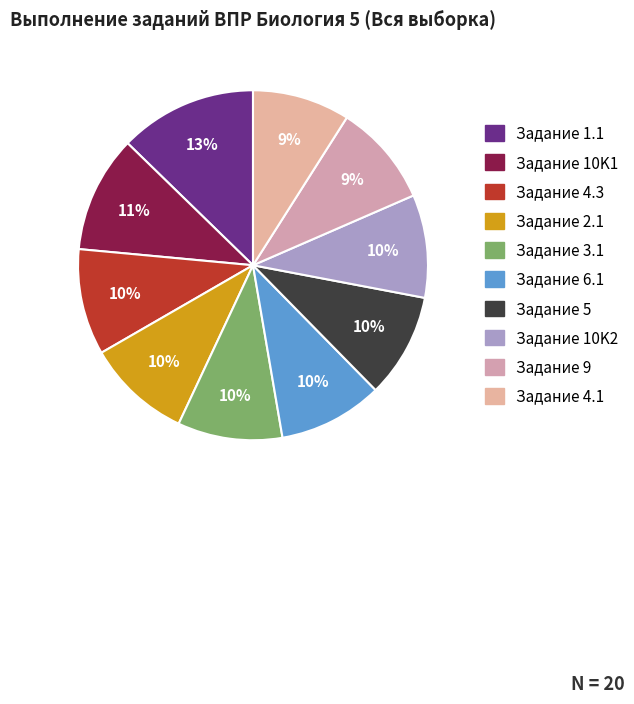

What is the largest slice in the pie chart?

1.1